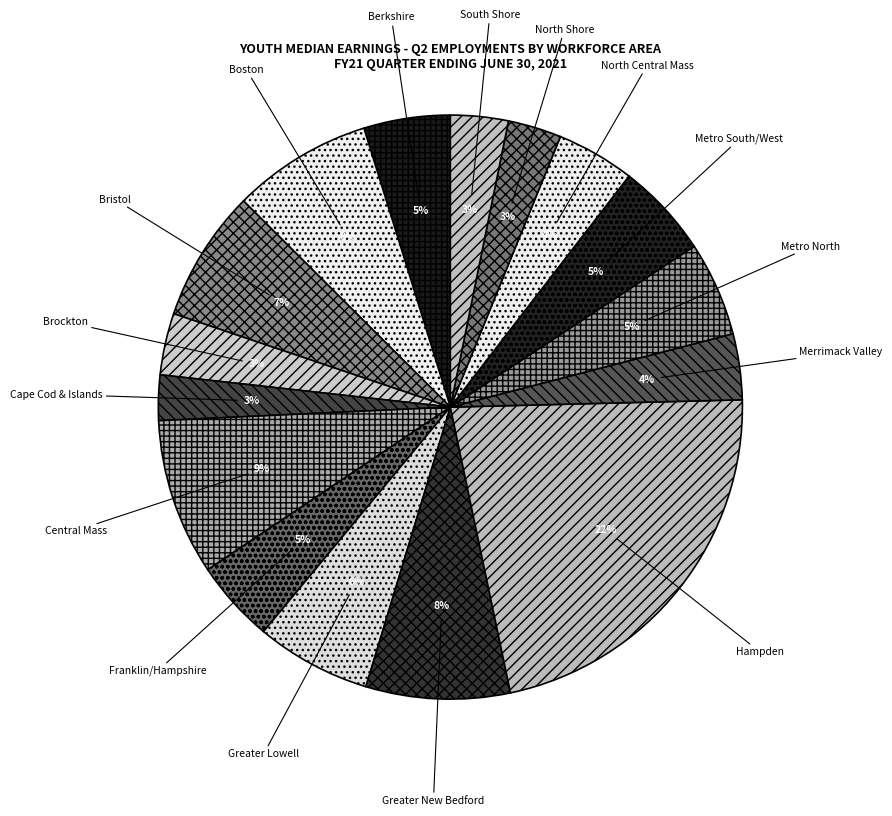

Does Merrimack Valley account for over 50% of the chart?

No